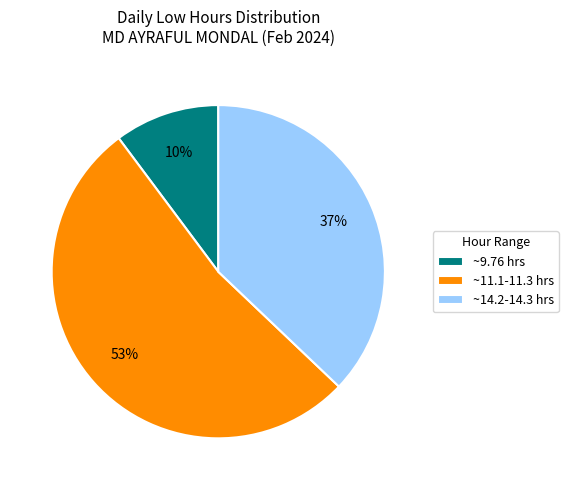

Does any single category account for the majority?

Yes